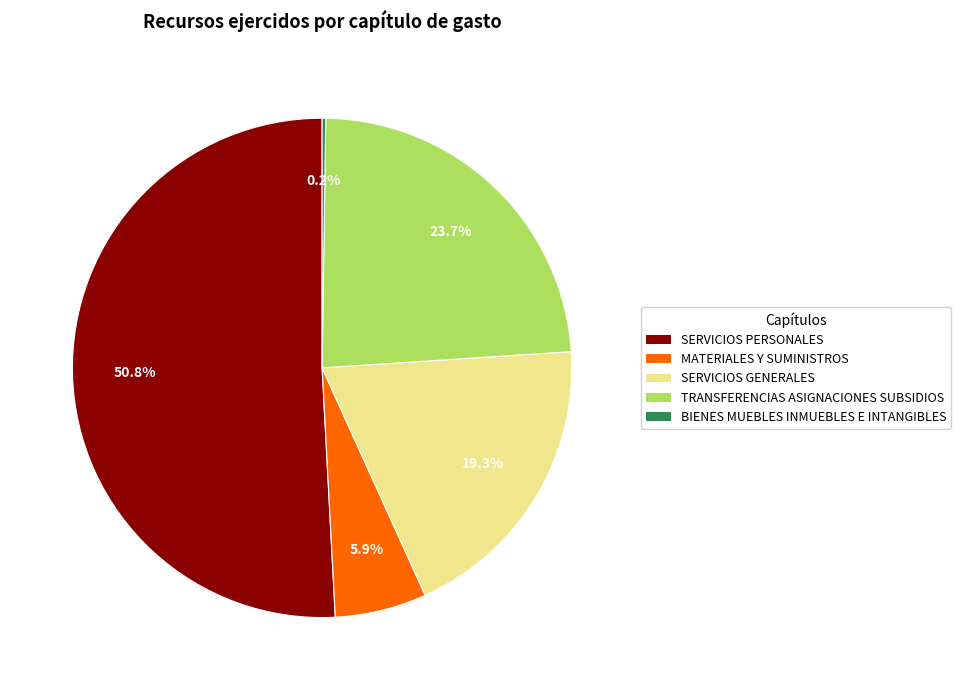

Combined, do TRANSFERENCIAS ASIGNACIONES SUBSIDIOS and SERVICIOS GENERALES account for over 50%?

No